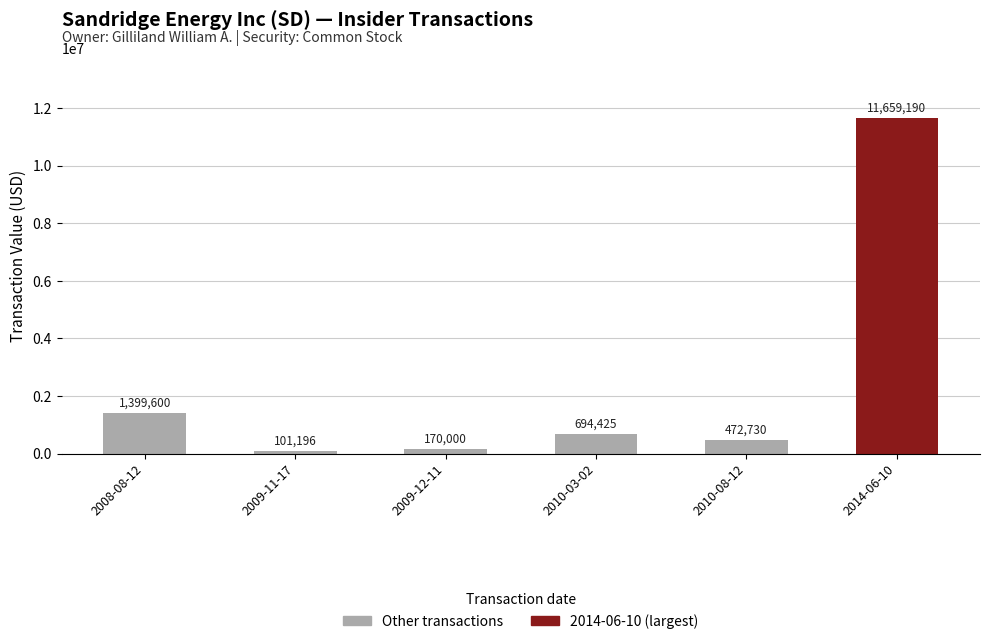

What is the label of the 2nd bar from the left?

2009-11-17